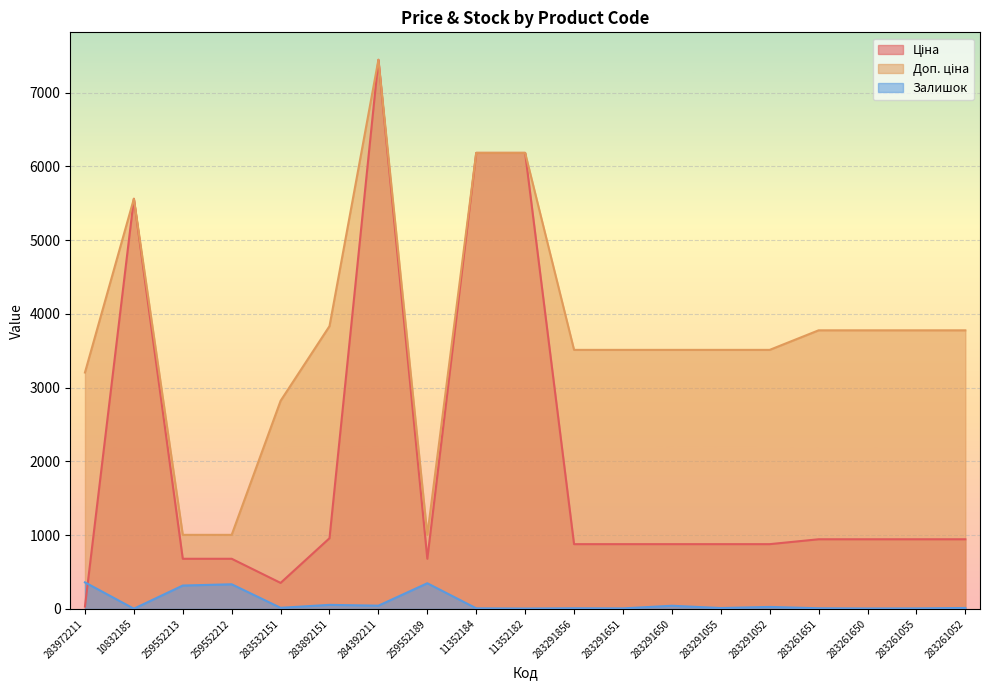

True or false: Залишок and Ціна cross at least once.

True